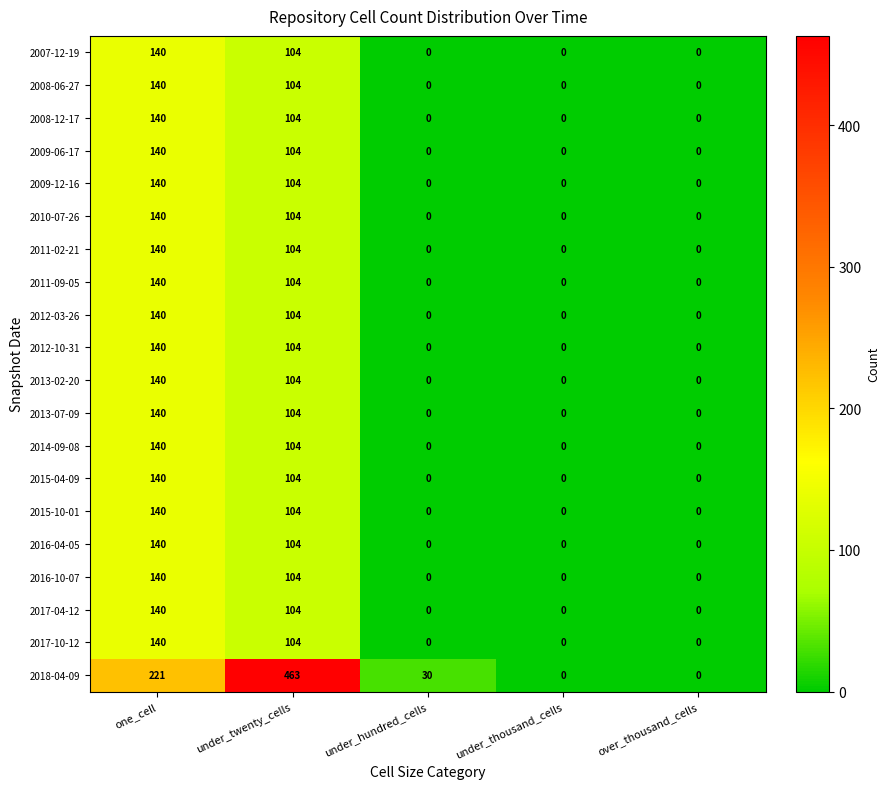

What is the difference between the second highest and minimum values in the 2013-07-09 series?

104